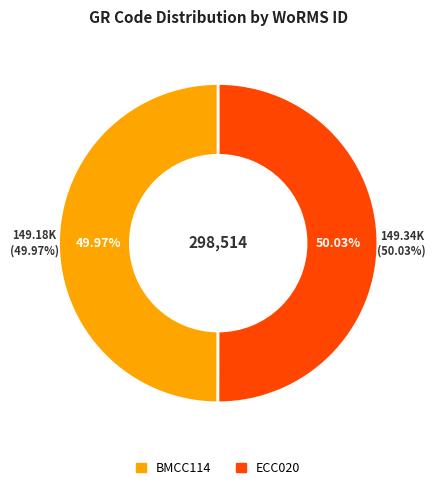

To the nearest percent, what percentage of the pie is BMCC114?

50%